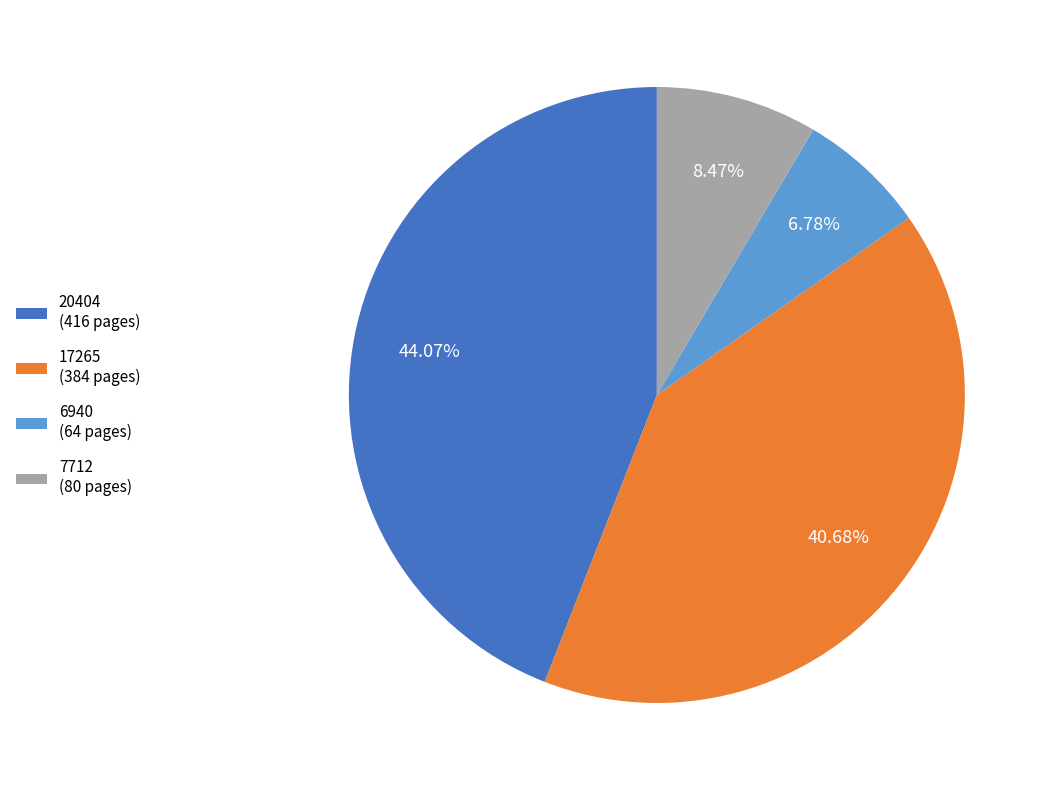

To the nearest percent, what is the average slice percentage?

25%